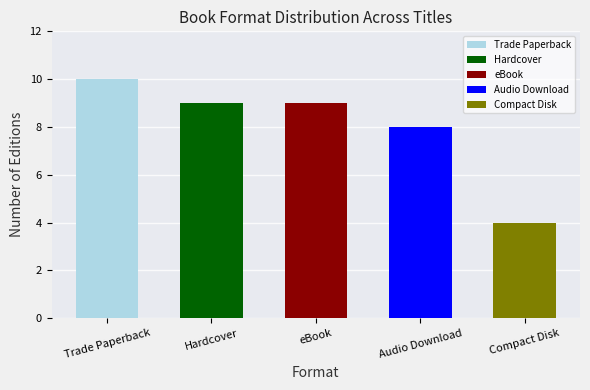

Which category has the highest value across all series?

Trade Paperback